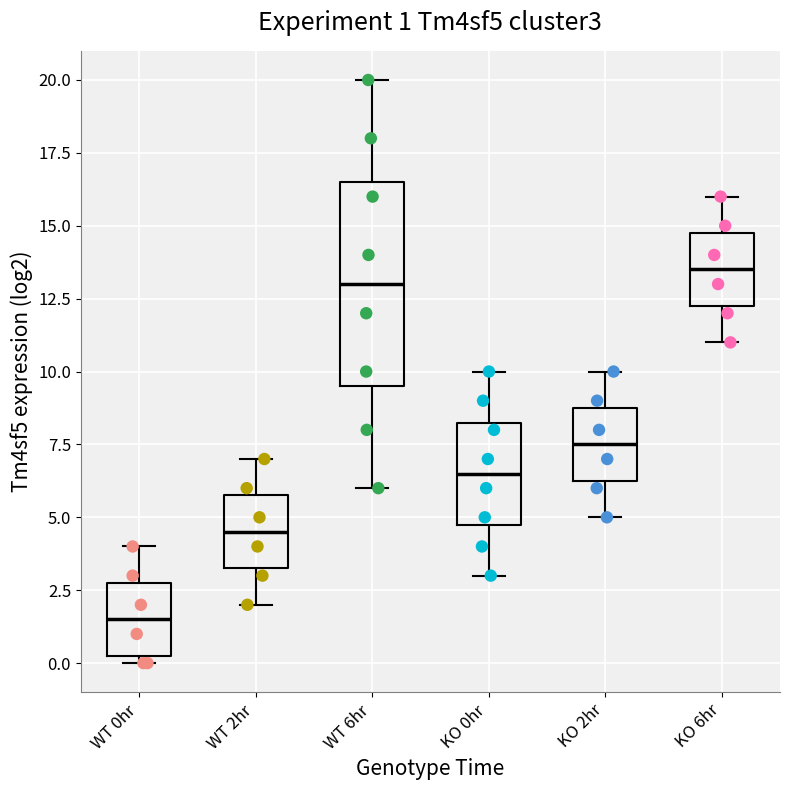

Which box's median line is the highest?

KO 6hr